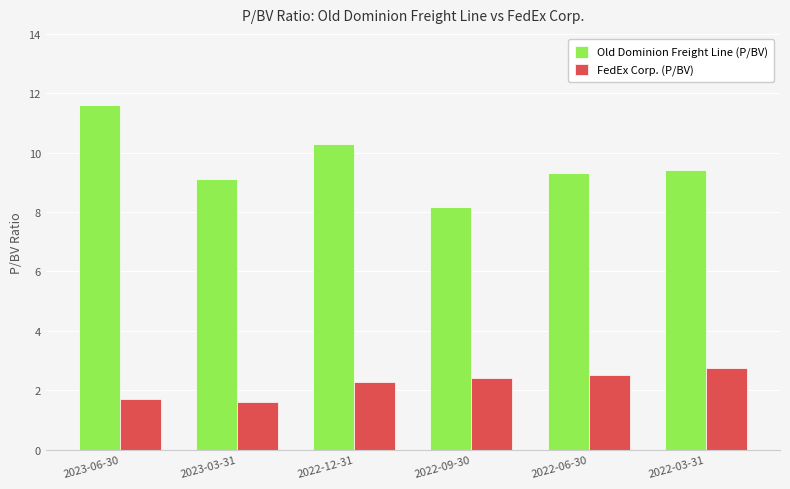

What is the difference between the second highest and minimum values in the FedEx Corp. (P/BV) series?

0.9